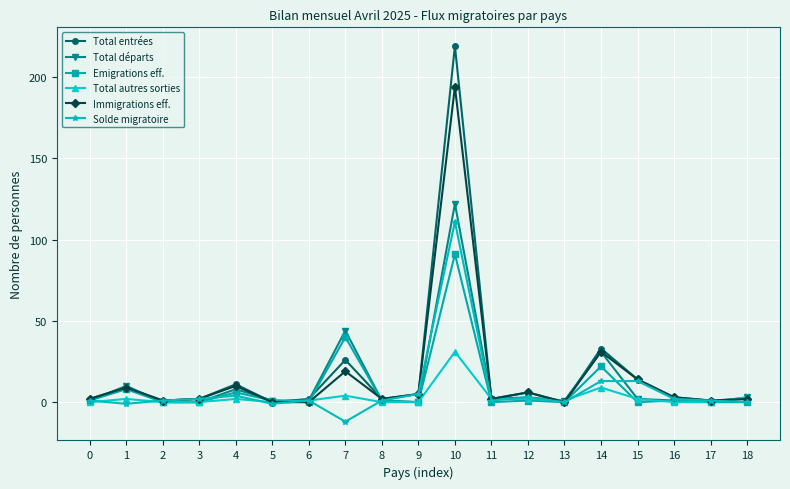

True or false: Immigrations eff. has a value of 5 at 9.

True